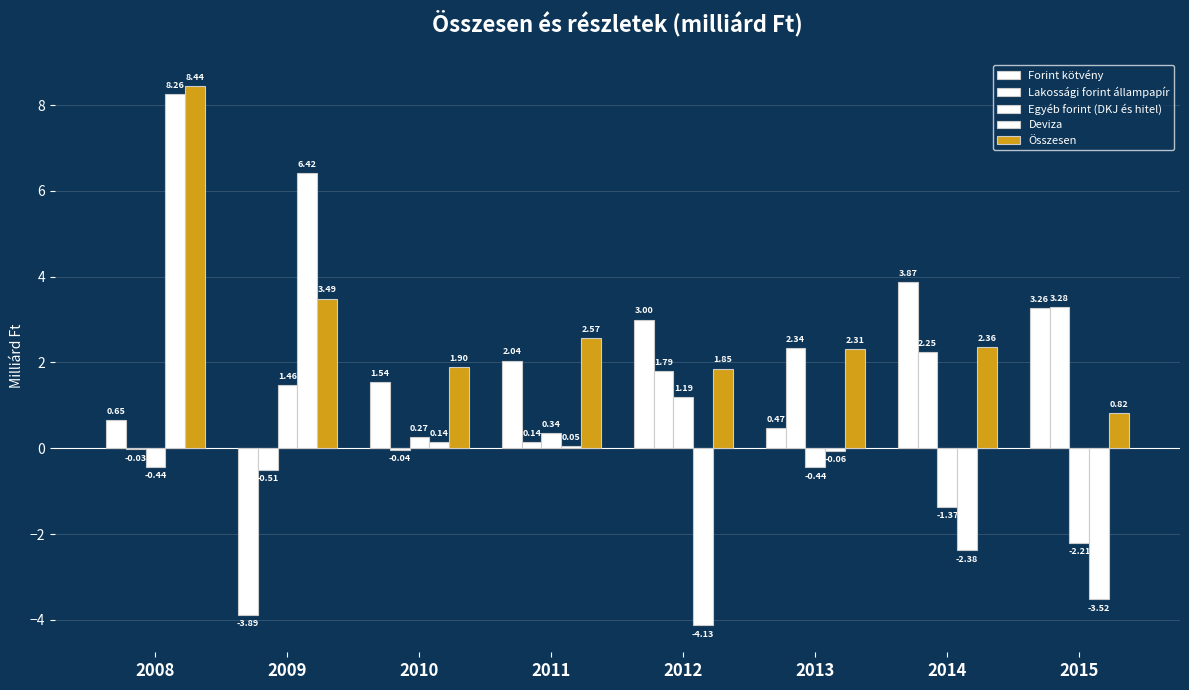

How many values in the Egyéb forint (DKJ és hitel) series exceed 0?

4